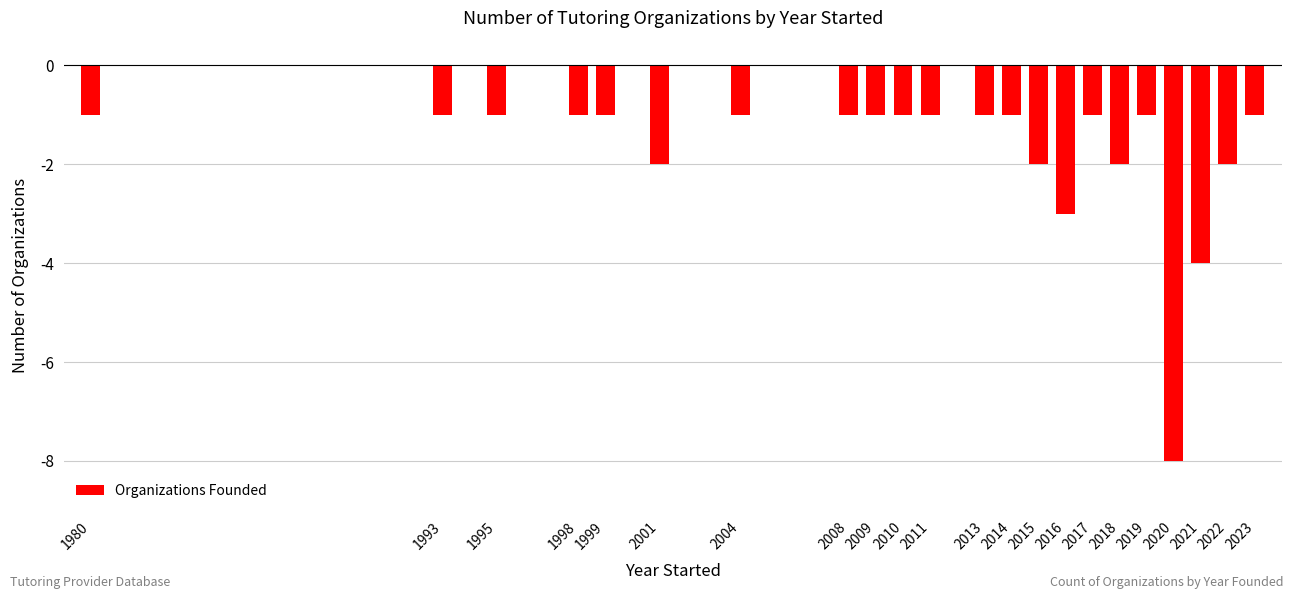

How many distinct data groups are displayed?

1